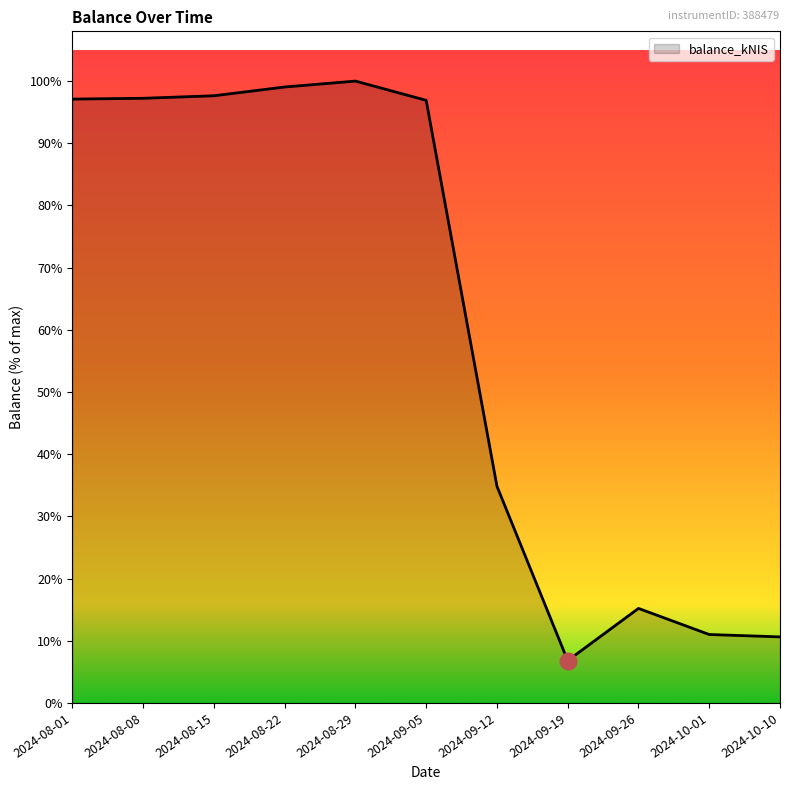

At which label is the value closest to 5483?

2024-09-12